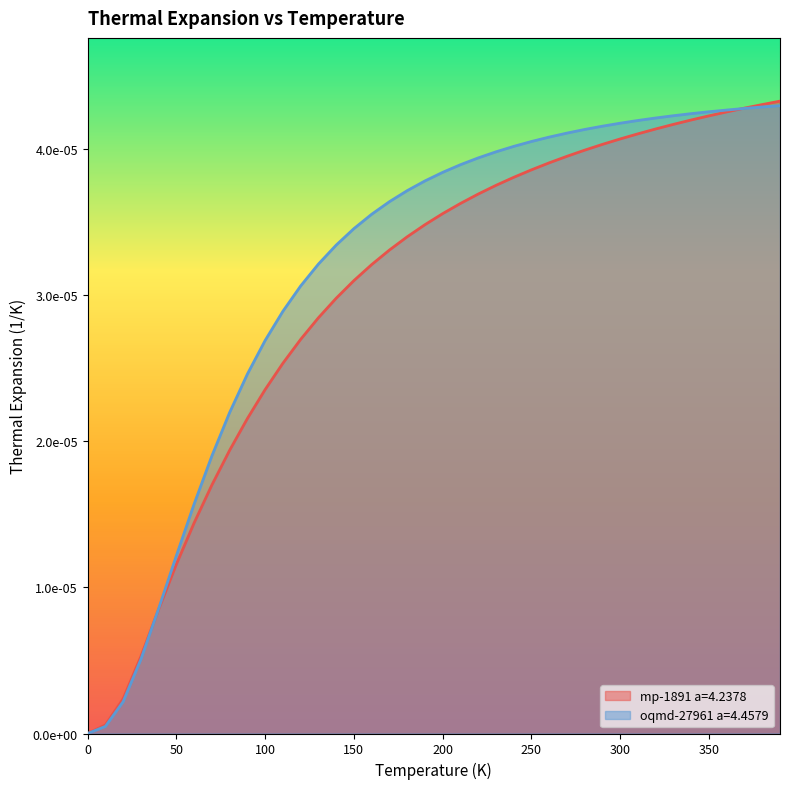

True or false: oqmd-27961 a=4.4579 and mp-1891 a=4.2378 cross at least once.

True